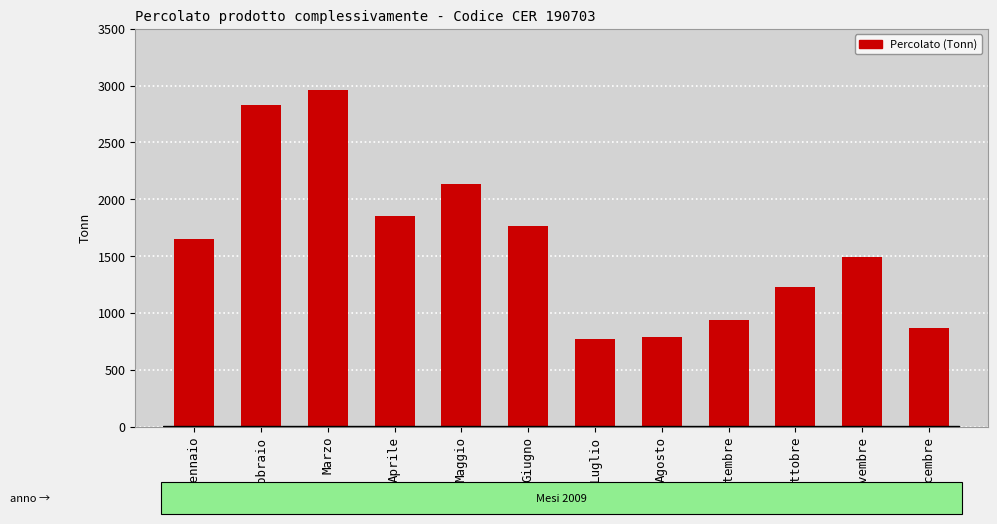

The value at Novembre is 1493.9. True or false?

True